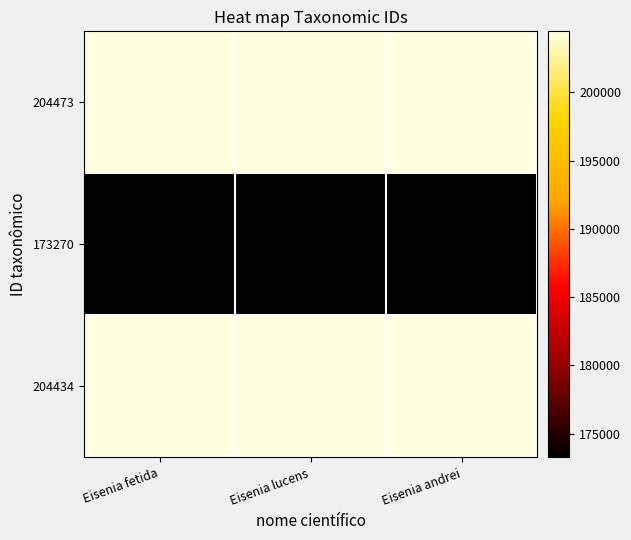

At how many categories does at least one series exceed 177163?

3